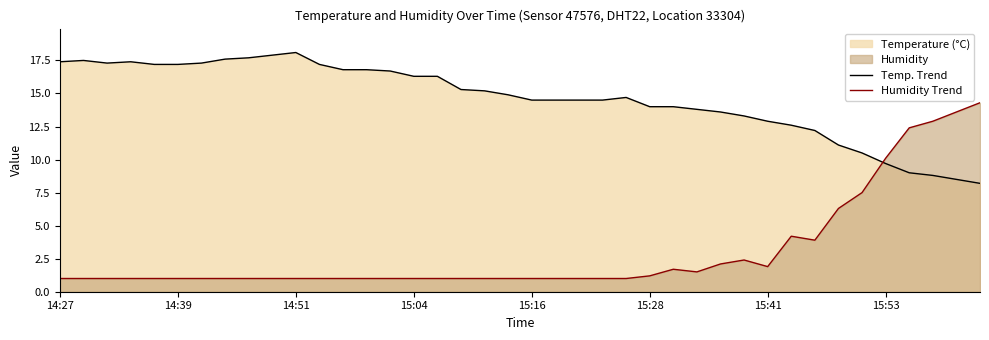

How many times do Temp. Trend and Humidity Trend cross each other?

1